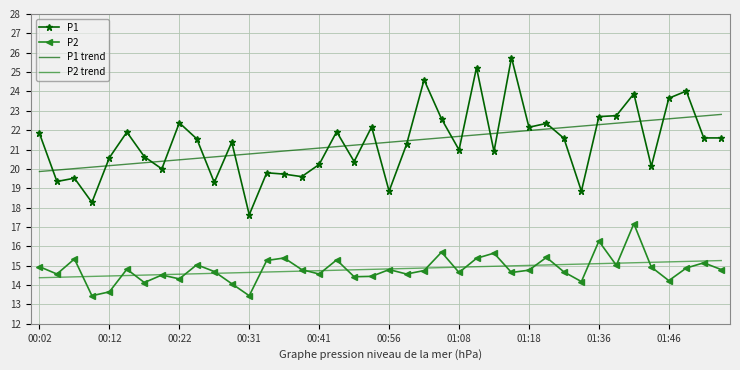

What are all the series names shown in the legend?

P1, P2, P1 trend, P2 trend